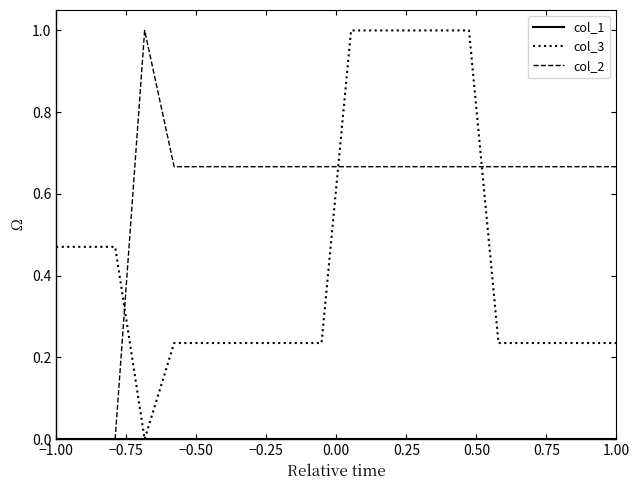

How many lines are shown in the chart?

3